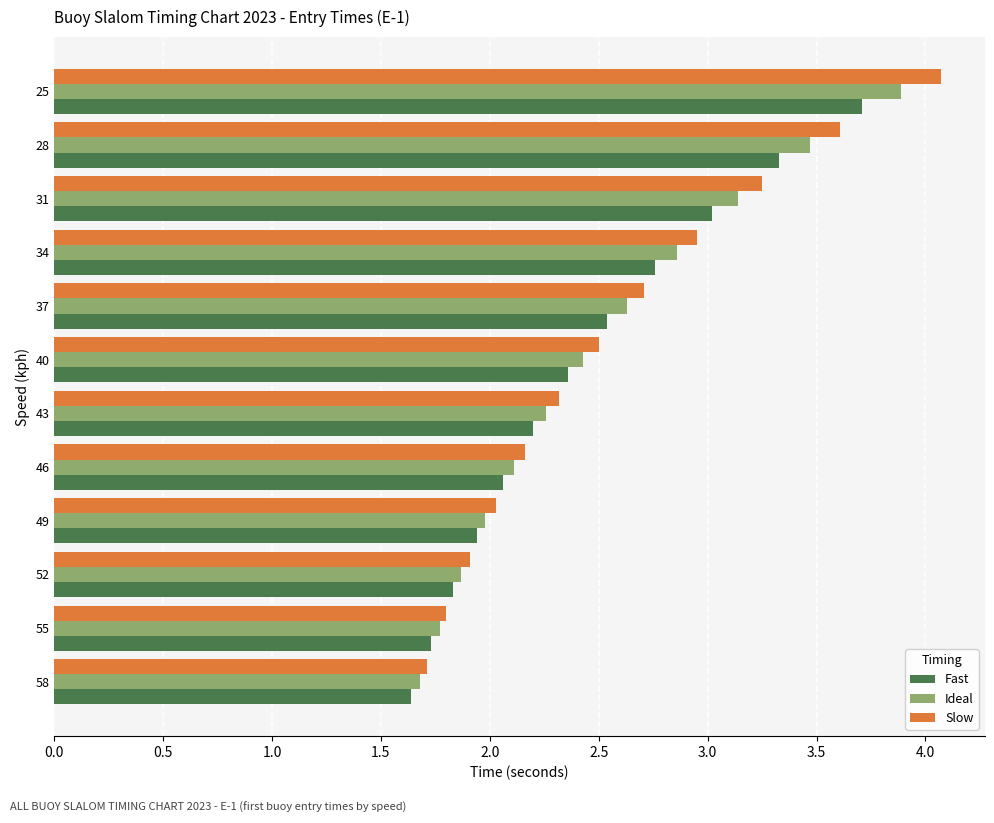

How many values in the Slow series are below 2?

3